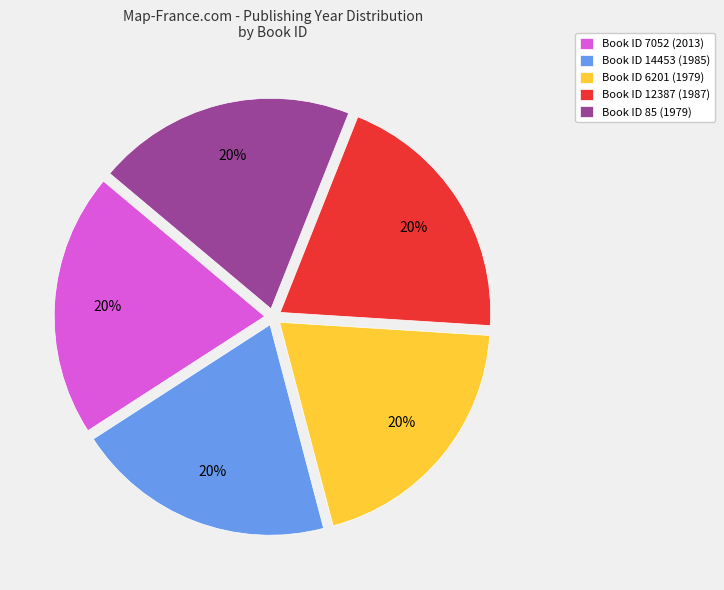

Approximately how many times larger is the value at Book ID 6201 (1979) compared to Book ID 12387 (1987)?

1.0